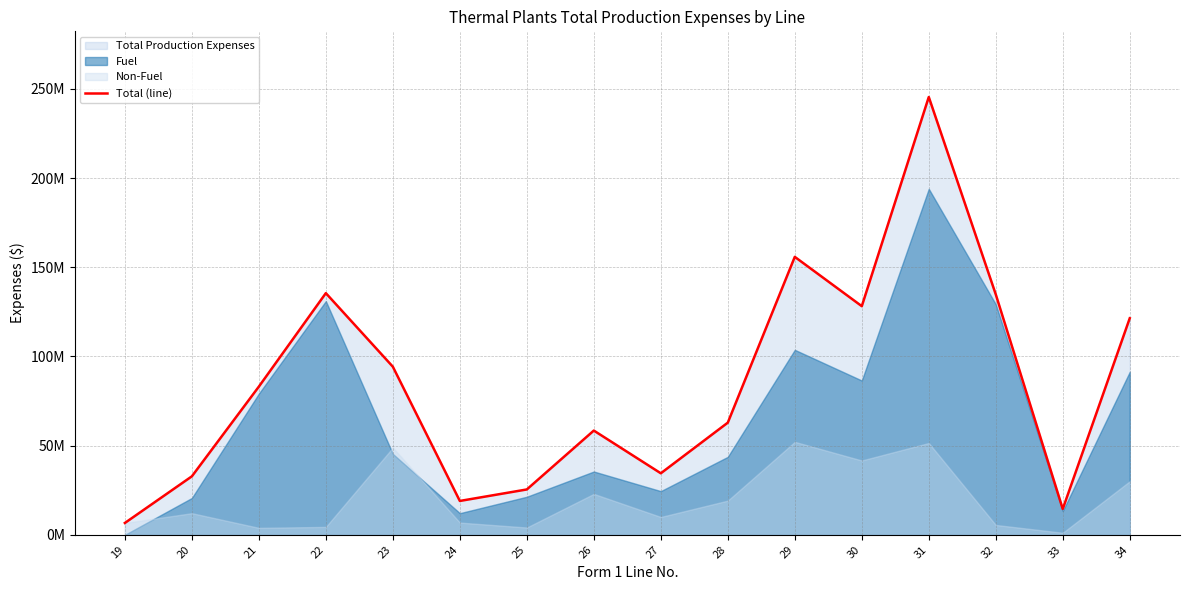

What is the difference between the second highest and minimum values?

149213283